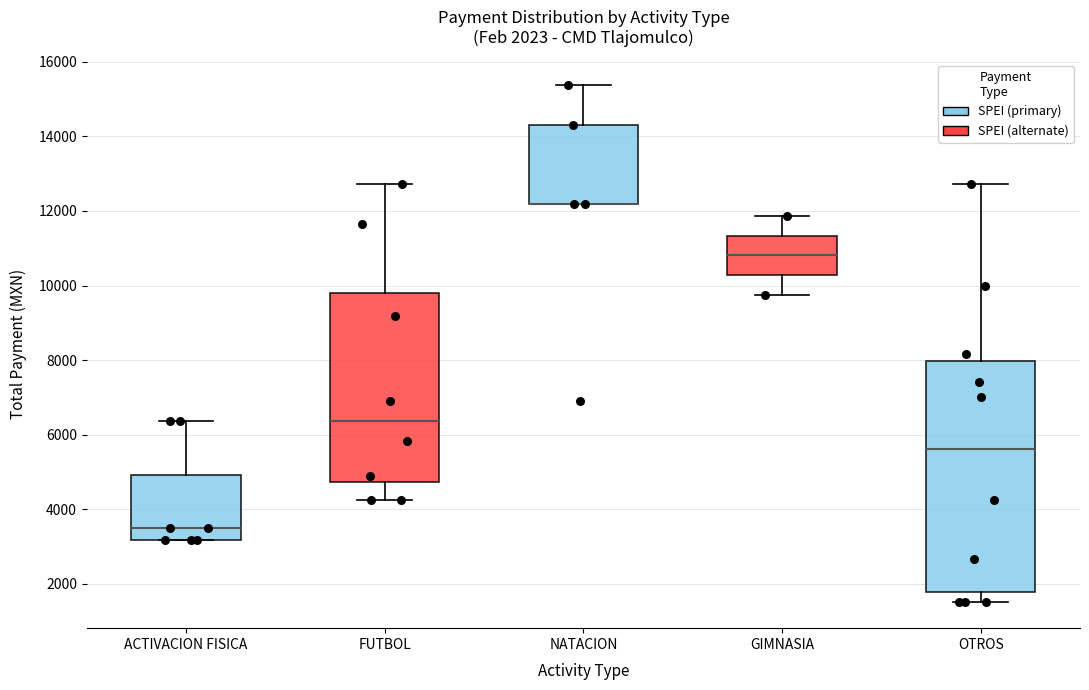

Which box is the tallest, from its lower edge to its upper edge?

OTROS